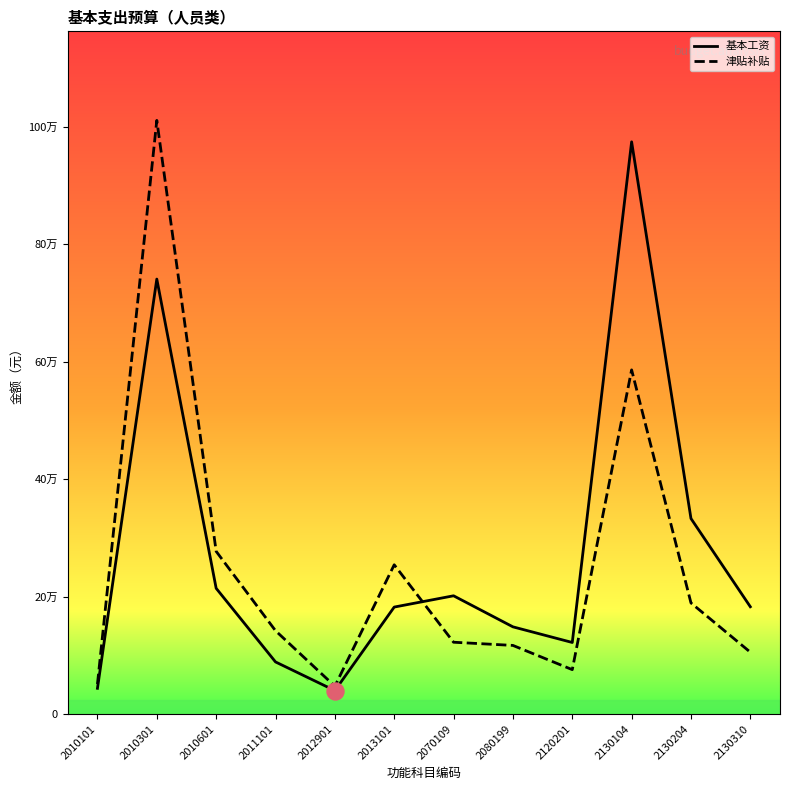

Is the value of 津贴补贴 at 2130310 greater than the value of 基本工资 at 2130104?

No